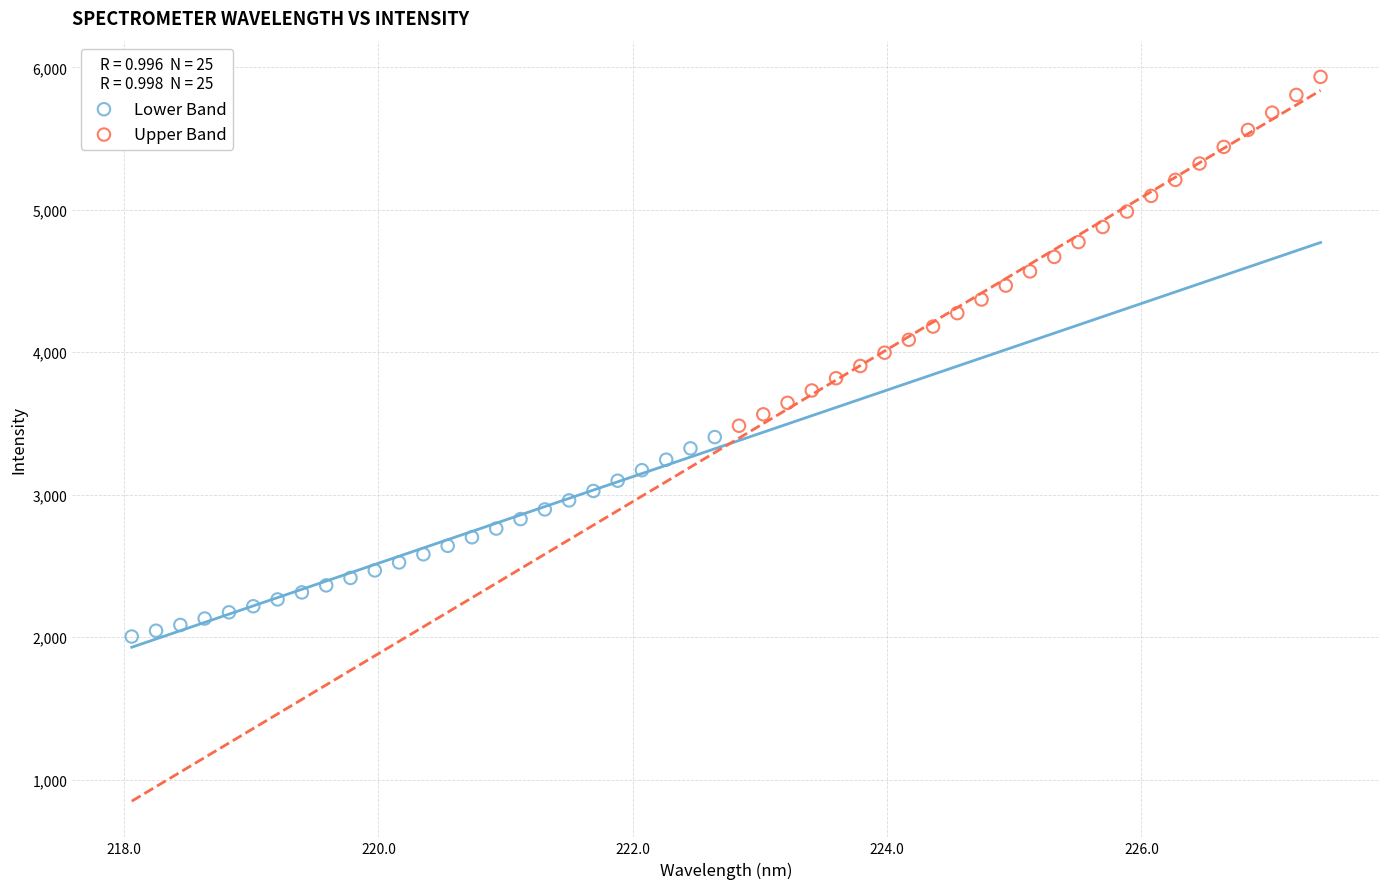

Which series contains the highest Y value?

Upper Band